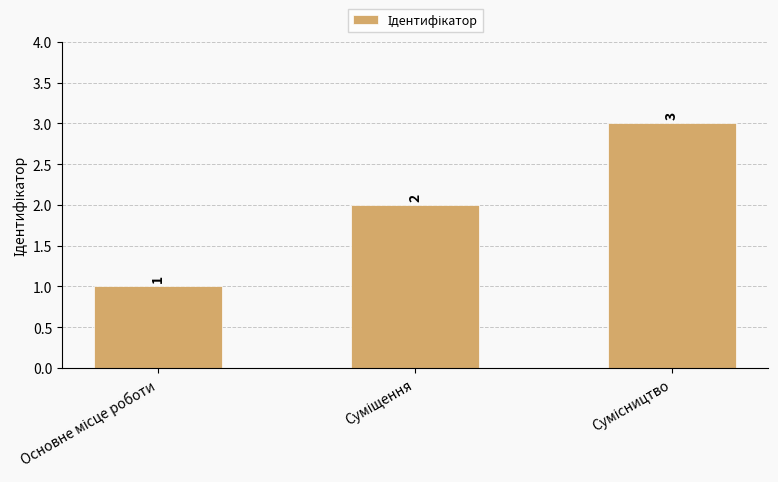

What is the value of the 2nd bar from the left?

2